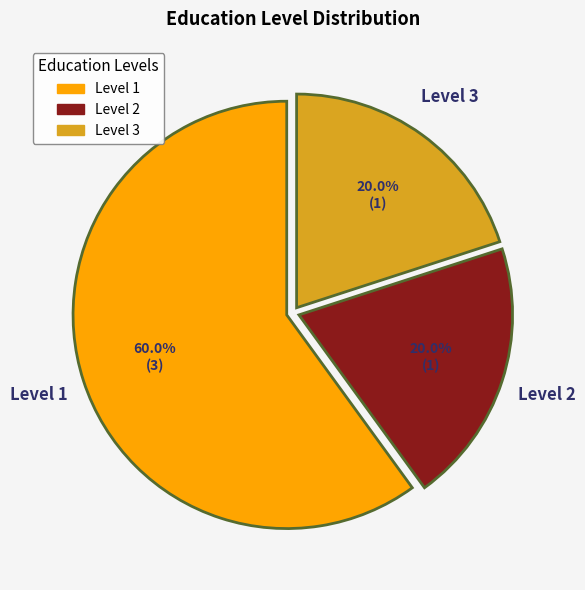

Is there any slice that represents more than half of the pie?

Yes